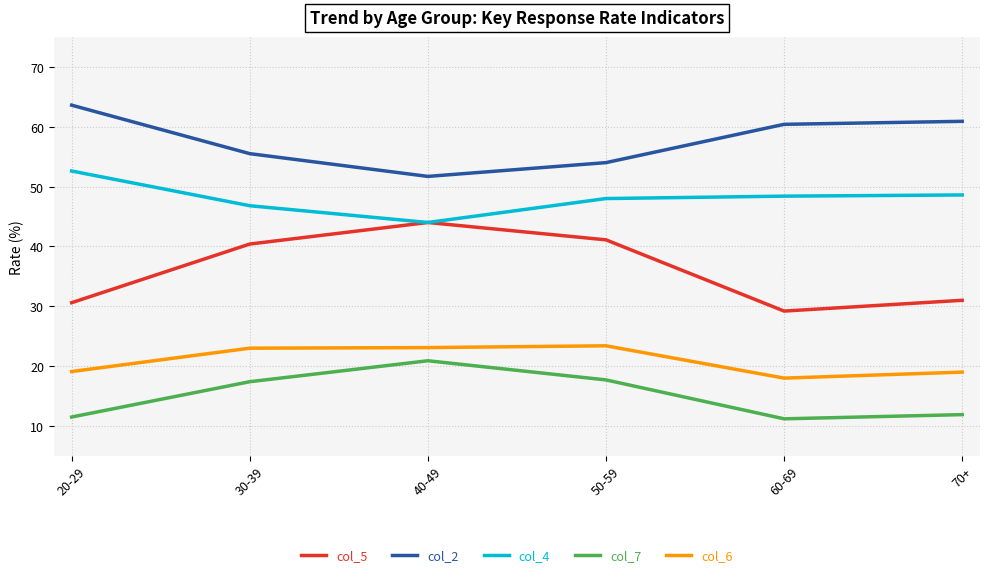

Which series has the largest total across all categories?

col_2